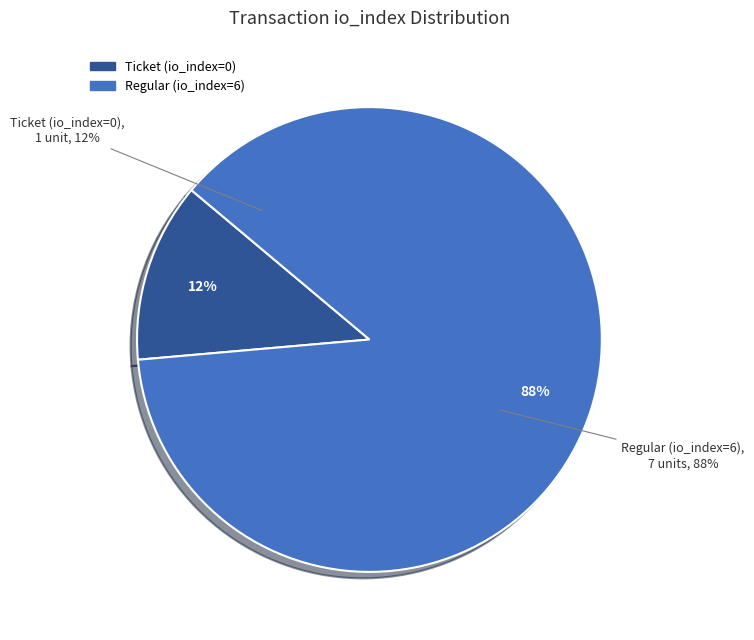

Which category accounts for the majority?

tx_type: Regular (io_index=6)